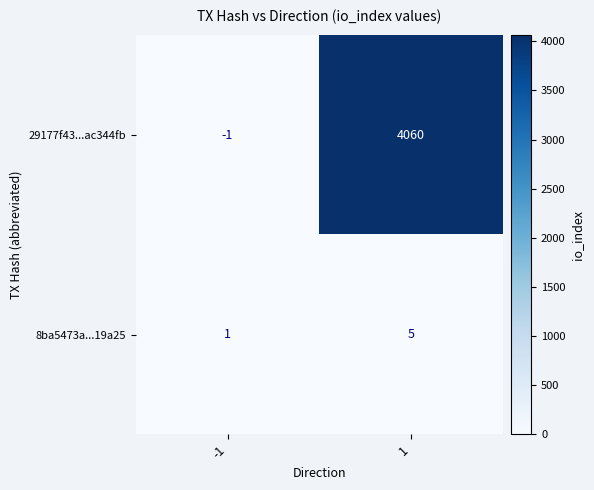

What is the total value across all series at 1?

4065